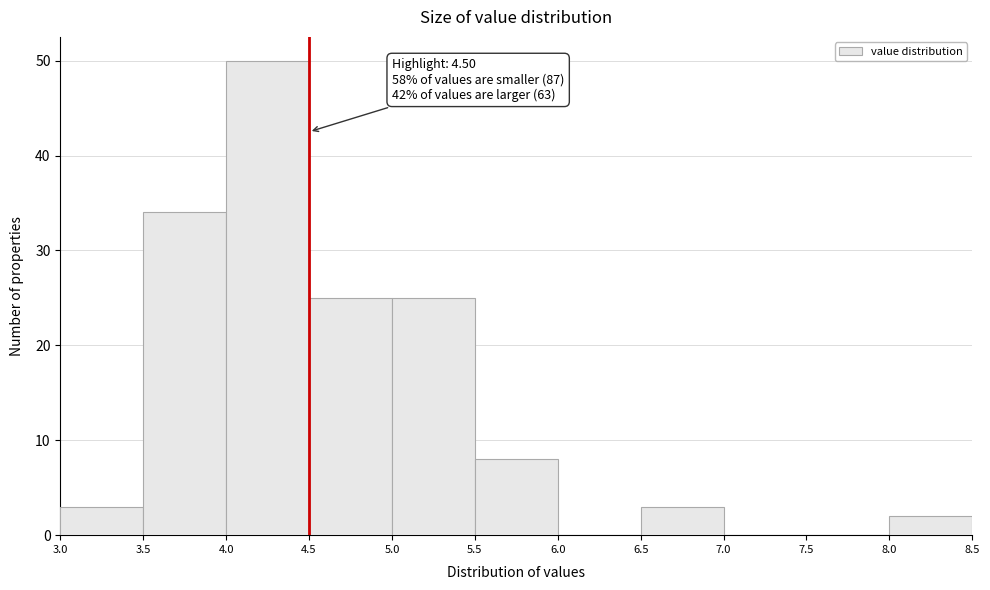

Which range on the x-axis has the tallest bar?

4.0 to 4.5